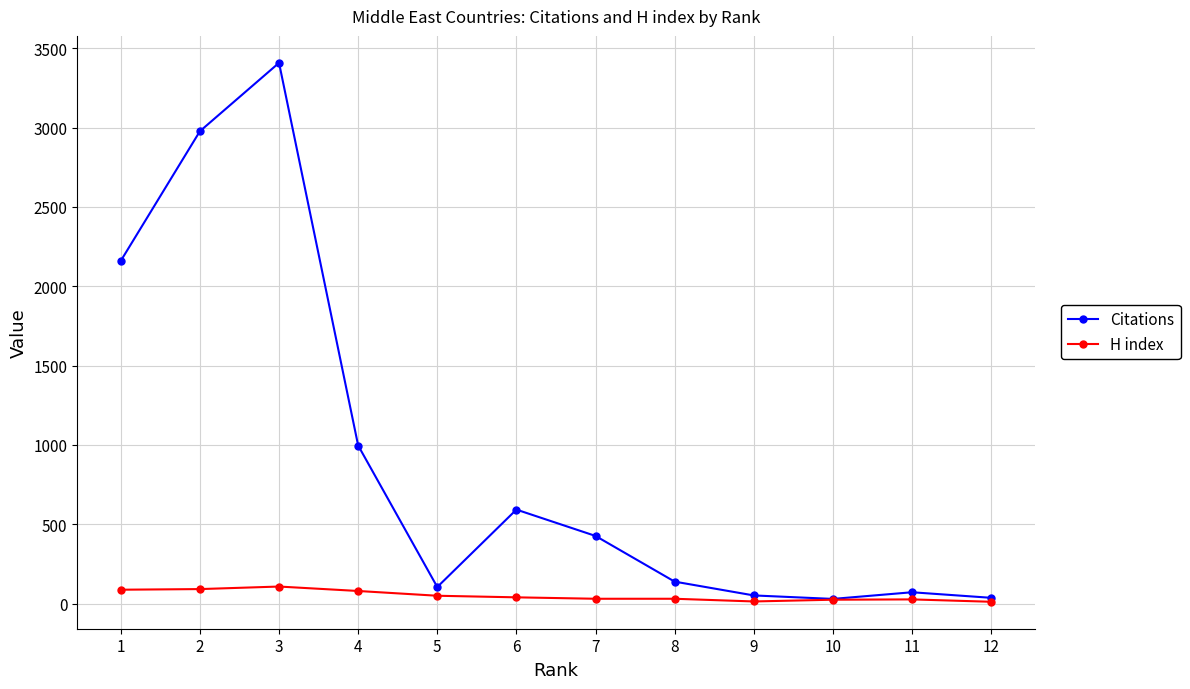

List the series in order of their overall mean, highest first.

Citations, H index